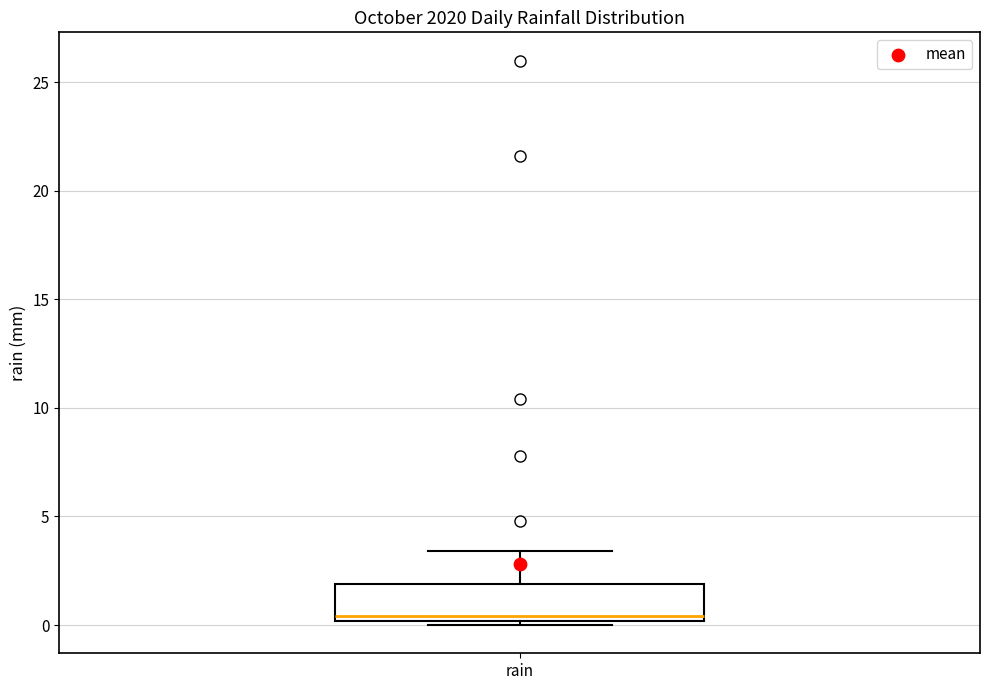

Transcribe this box plot: give where the median line is, the range the box spans, and where the two whiskers end, as read against the y-axis. The values are not printed on the chart, so give them approximately, as read against the axis.

median 0.5, box 0.0 to 2.0, whiskers 0.0 (just below the box's lower edge) to 3.5